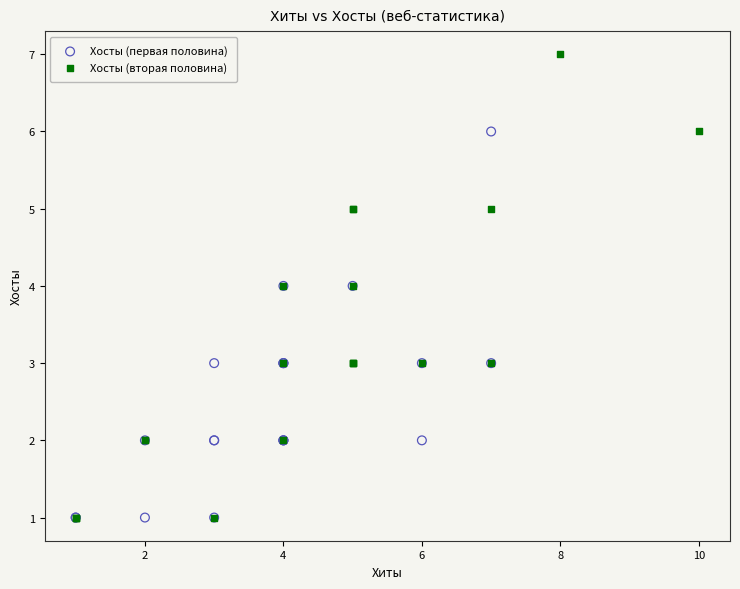

Which series contains the highest Y value?

Хосты (вторая половина)